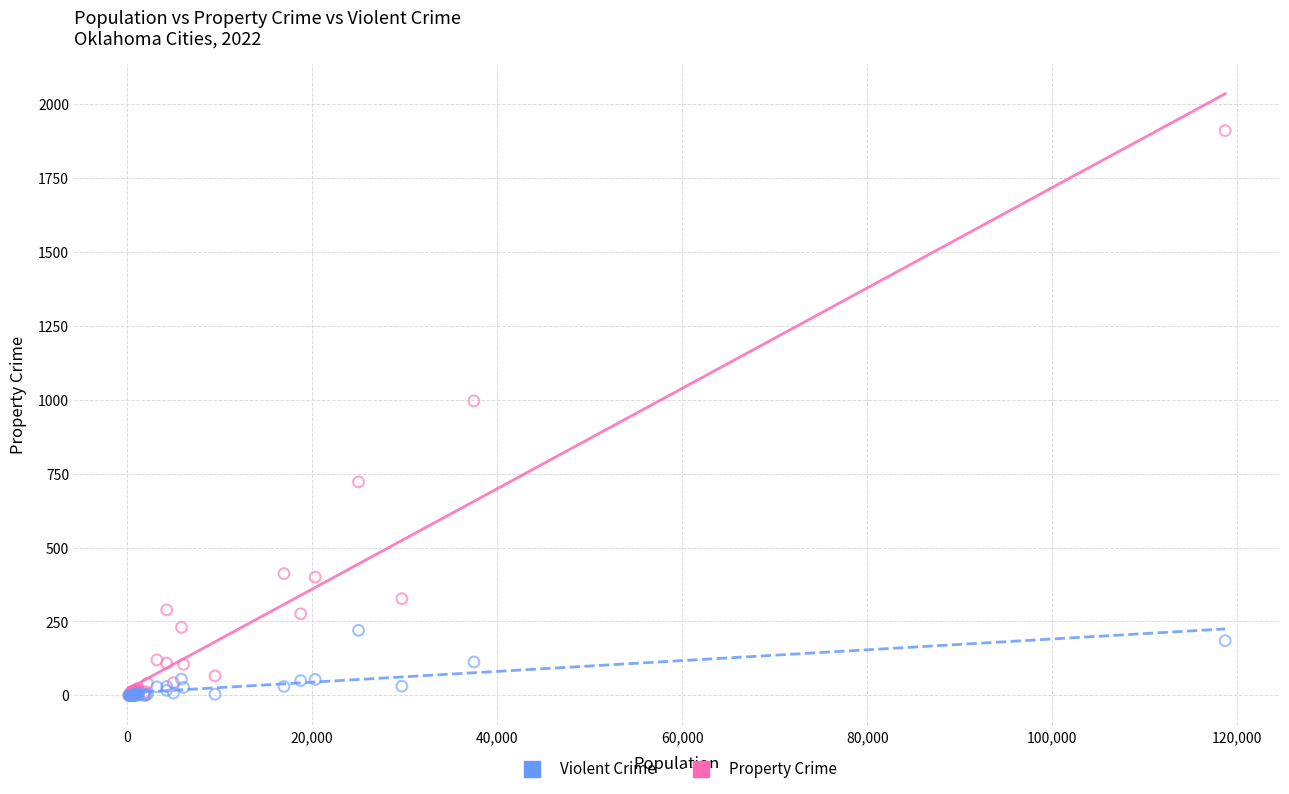

Which series reaches the maximum Y coordinate?

Property Crime